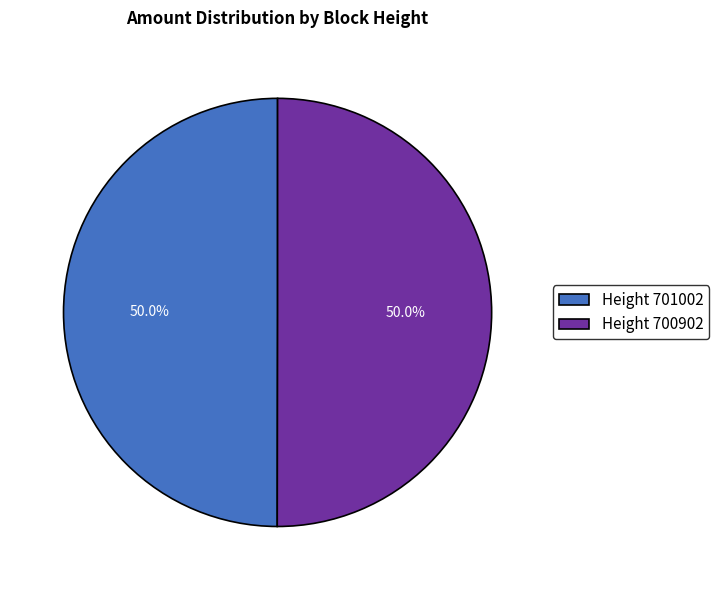

Approximately how many times larger is the value at Height 701002 compared to Height 700902?

1.0